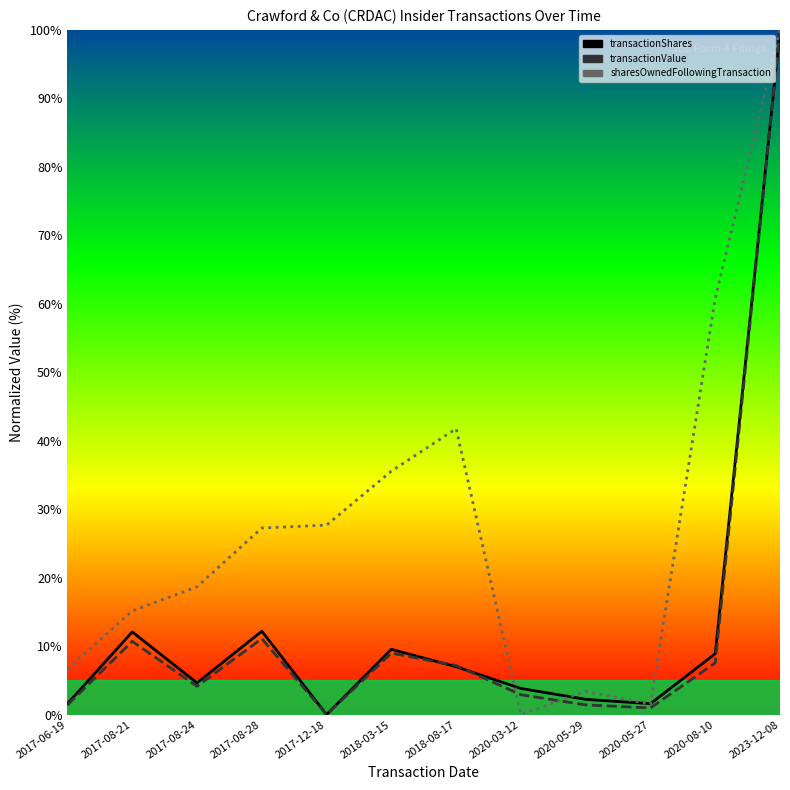

Which series has the widest spread of values?

transactionShares